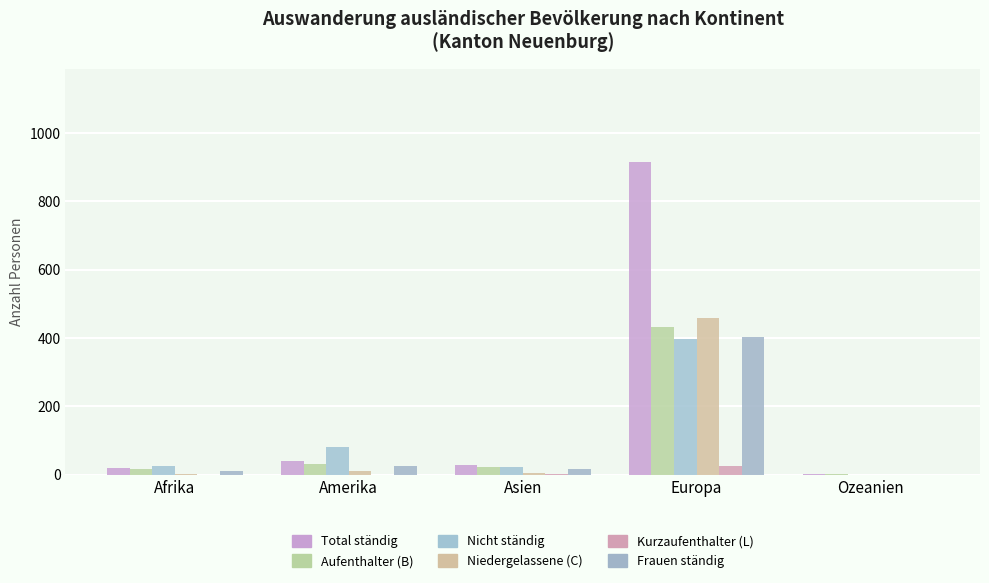

What is the average value of the Total ständig series?

201